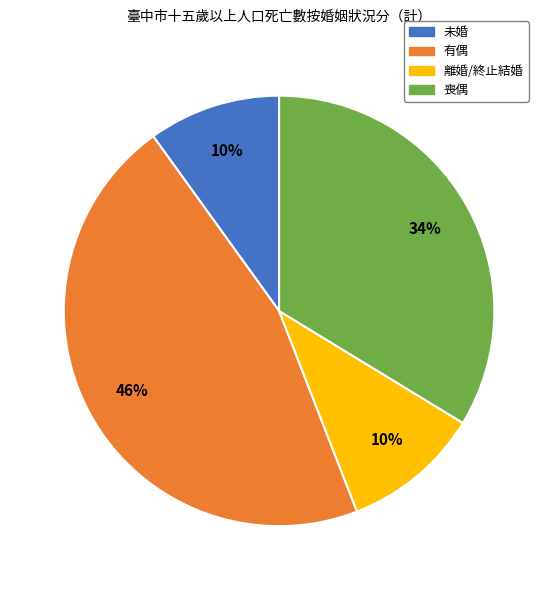

To the nearest percent, what portion does 喪偶 represent?

34%